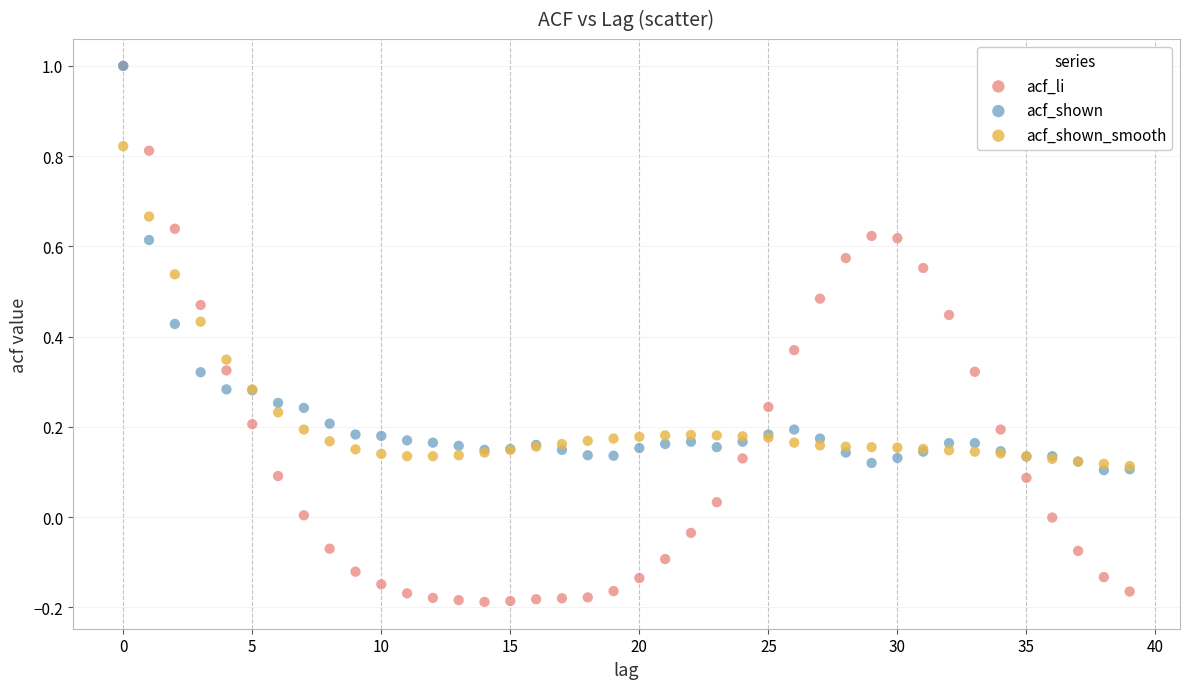

What are all the series names shown in the legend?

acf_li, acf_shown, acf_shown_smooth